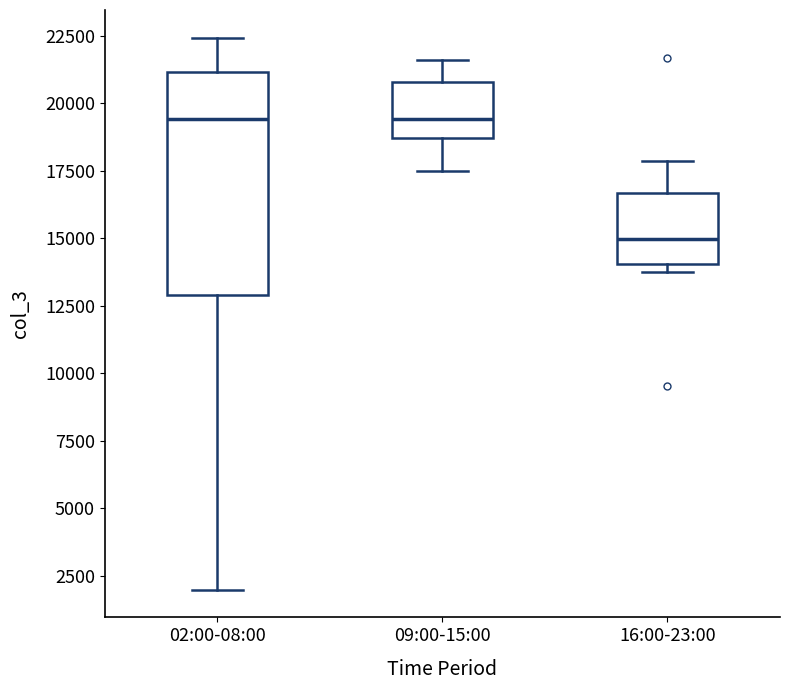

Reading left to right, transcribe this box plot: for each box, give where its median line is, the range the box spans, and where its two whiskers end, as read against the y-axis. The values are not printed on the chart, so give them approximately, as read against the axis.

02:00-08:00: median 19500, box 13000 to 21000, whiskers 2000 to 22500
09:00-15:00: median 19500, box 18500 to 21000, whiskers 17500 to 21500
16:00-23:00: median 15000, box 14000 to 16500, whiskers 13500 to 18000